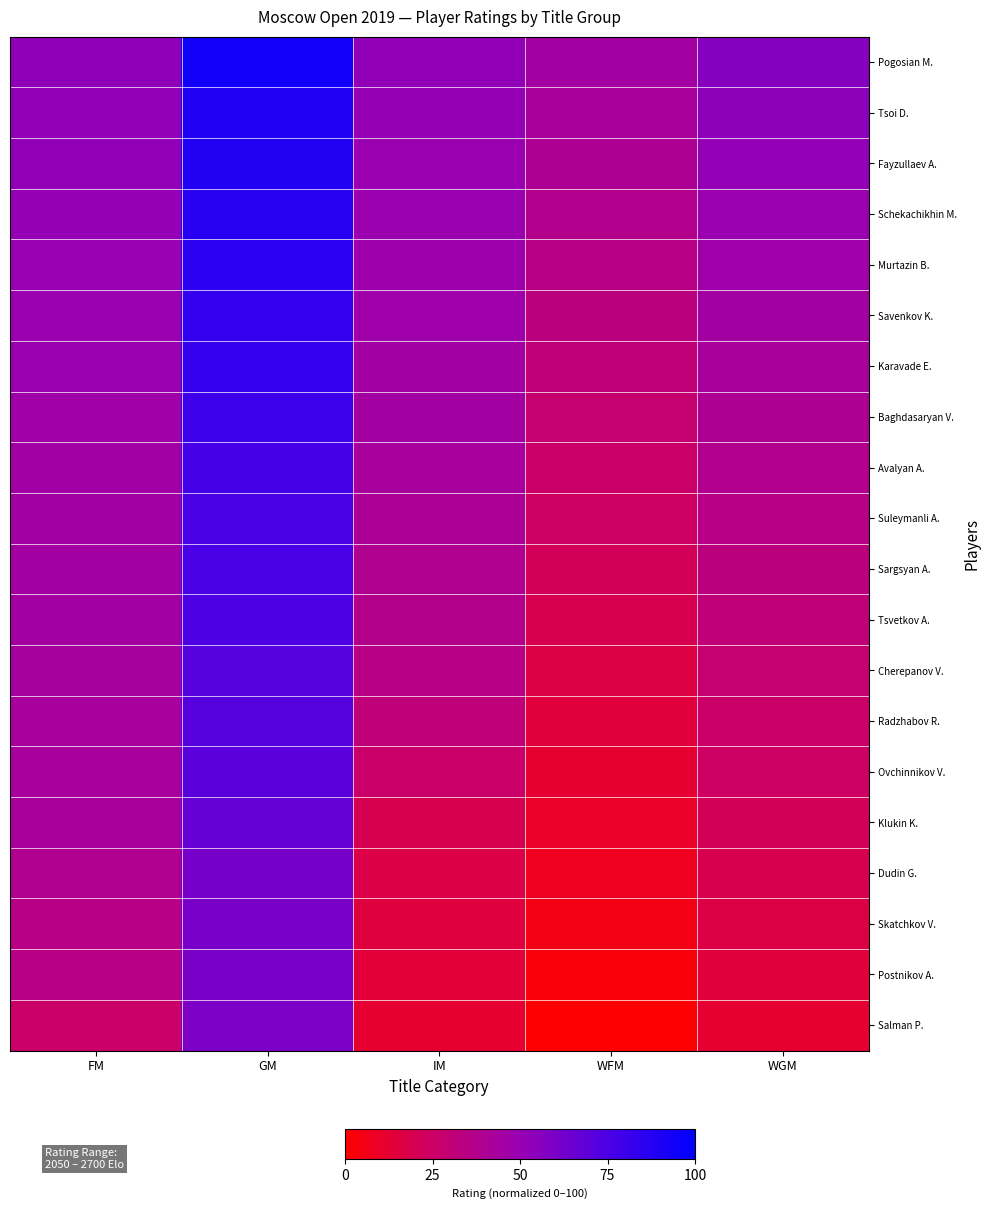

Which label corresponds to the largest value in the chart?

GM